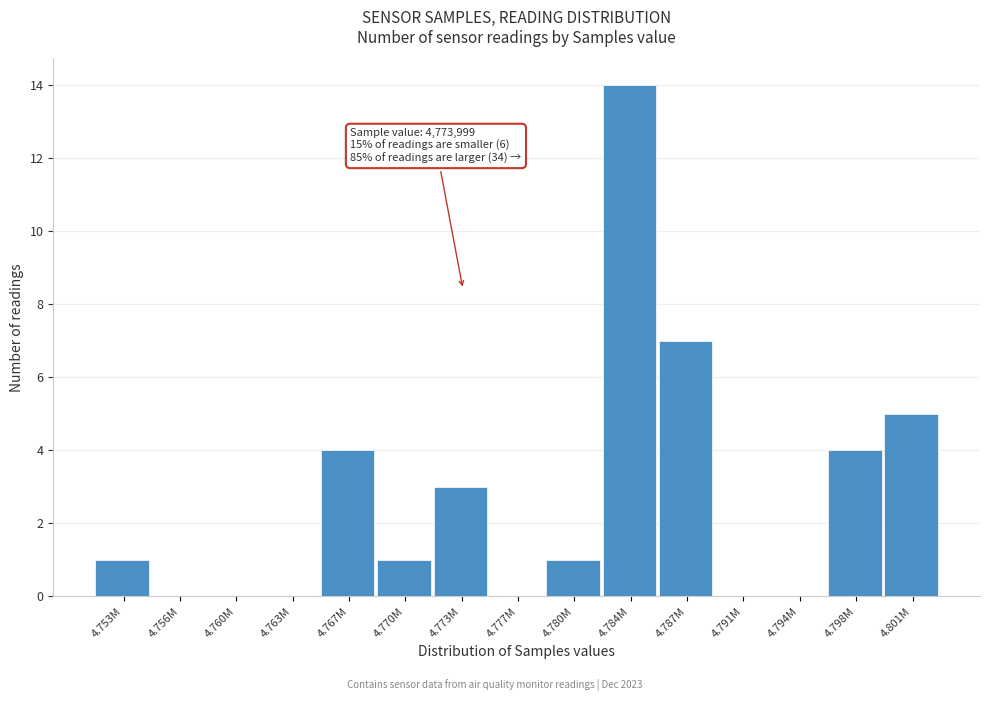

Reading right to left, list all the values displayed in this chart.

4.801M=5	4.798M=4	4.794M=0	4.791M=0	4.787M=7	4.784M=14	4.780M=1	4.777M=0	4.773M=3	4.770M=1	4.767M=4	4.763M=0	4.760M=0	4.756M=0	4.753M=1